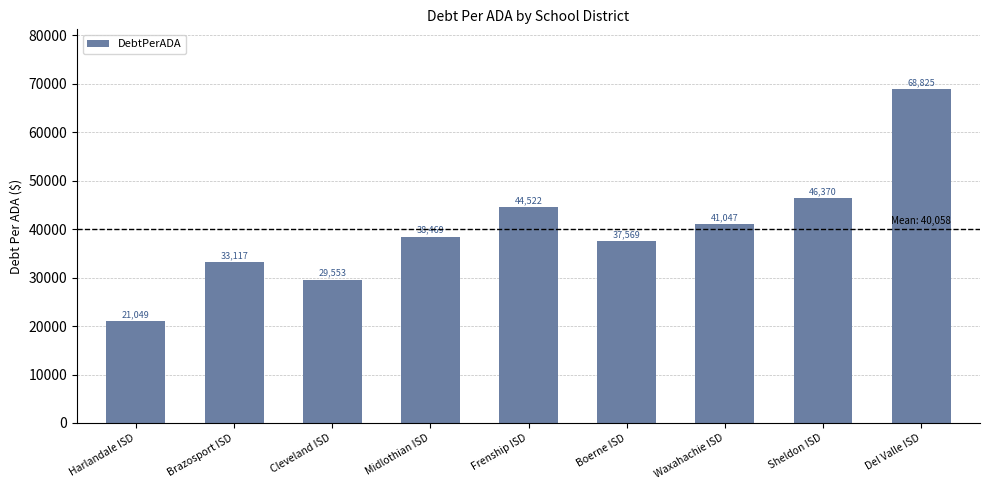

Does the chart contain stacked bars?

No